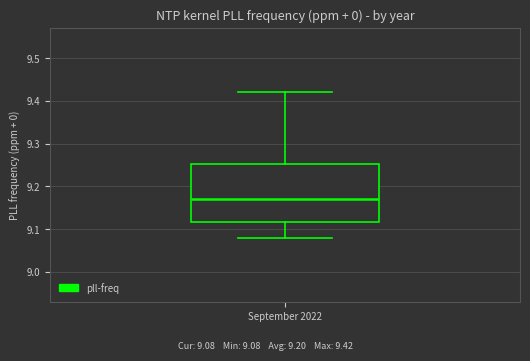

Where does the lower whisker of the box for September 2022 end on the y-axis? The values are not printed on the chart, so give them approximately, as read against the axis.

9.08